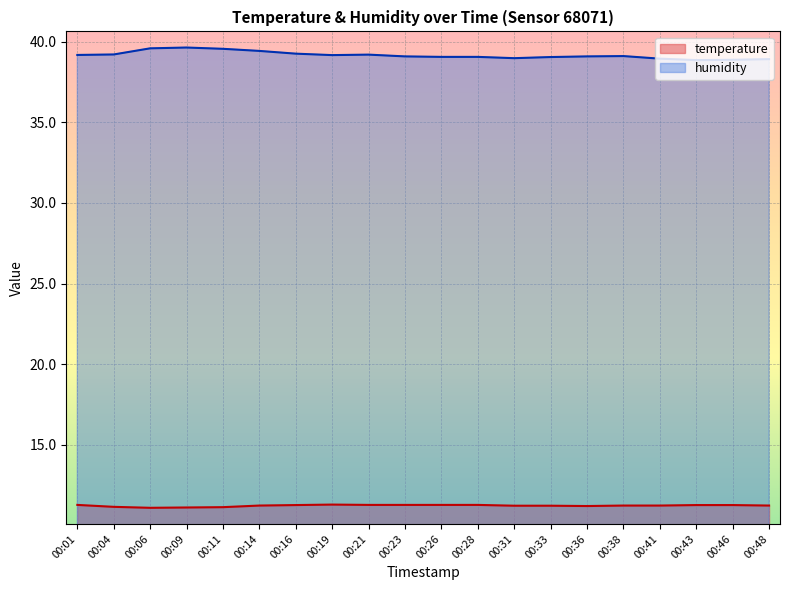

What is the value of the humidity point at the 7th from the left?

39.2